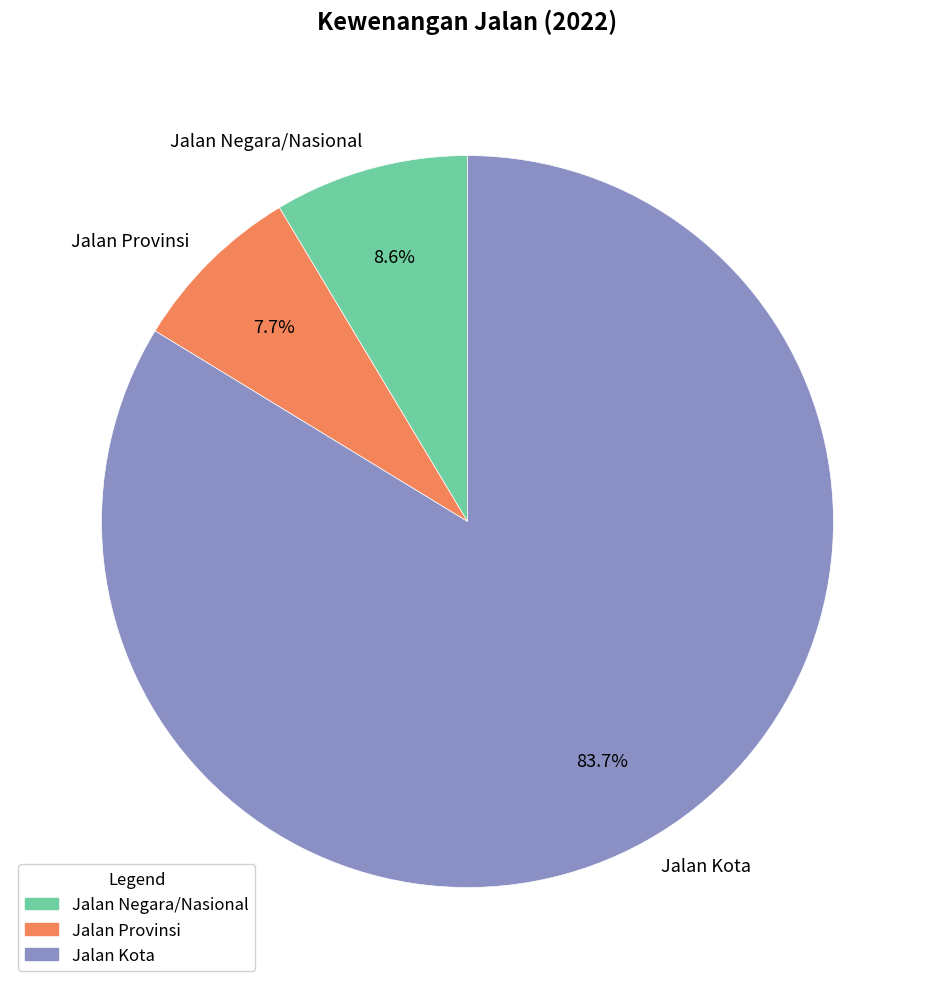

Is it true that Jalan Kota is 90% of the pie?

False